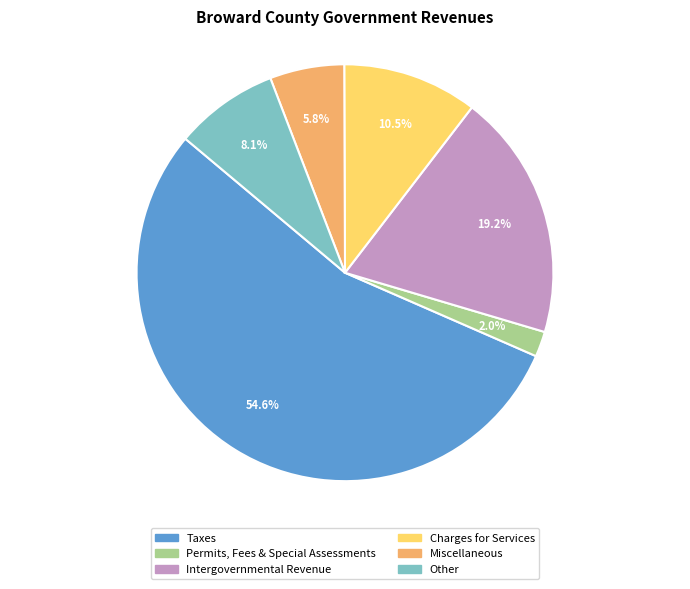

How many segments does this pie chart have?

6